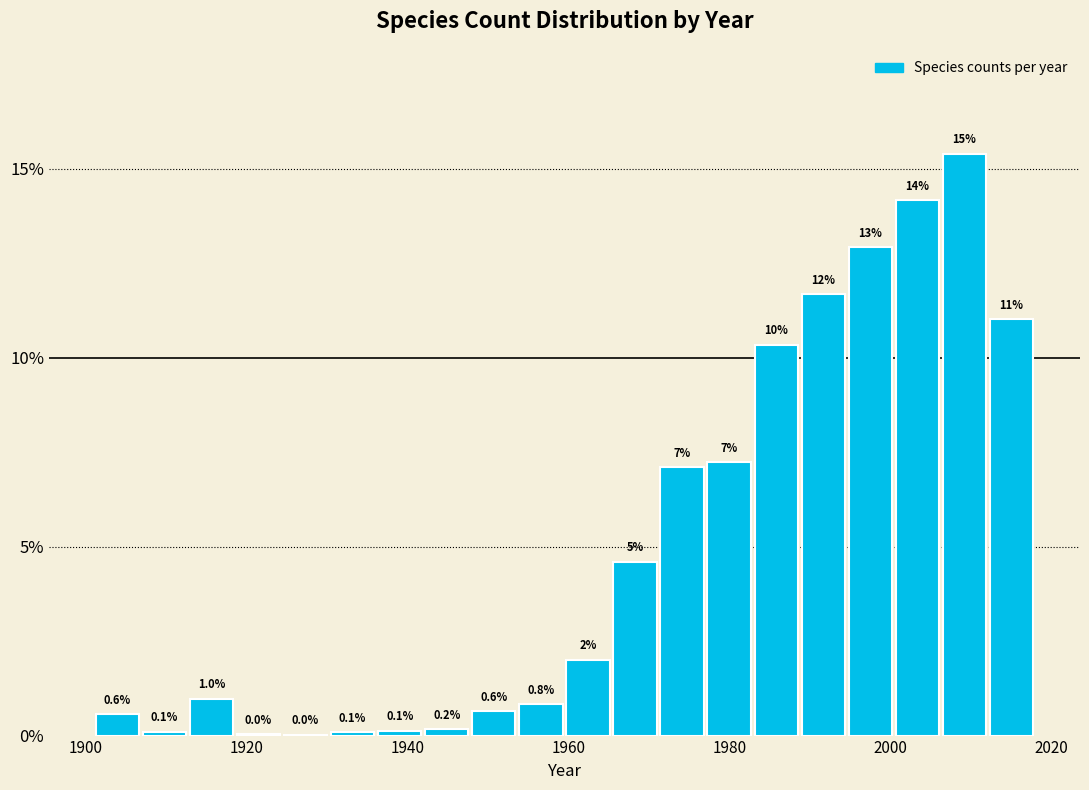

Around what value on the x-axis is the tallest bar? Give the approximate position of its centre, as read against the axis.

2010